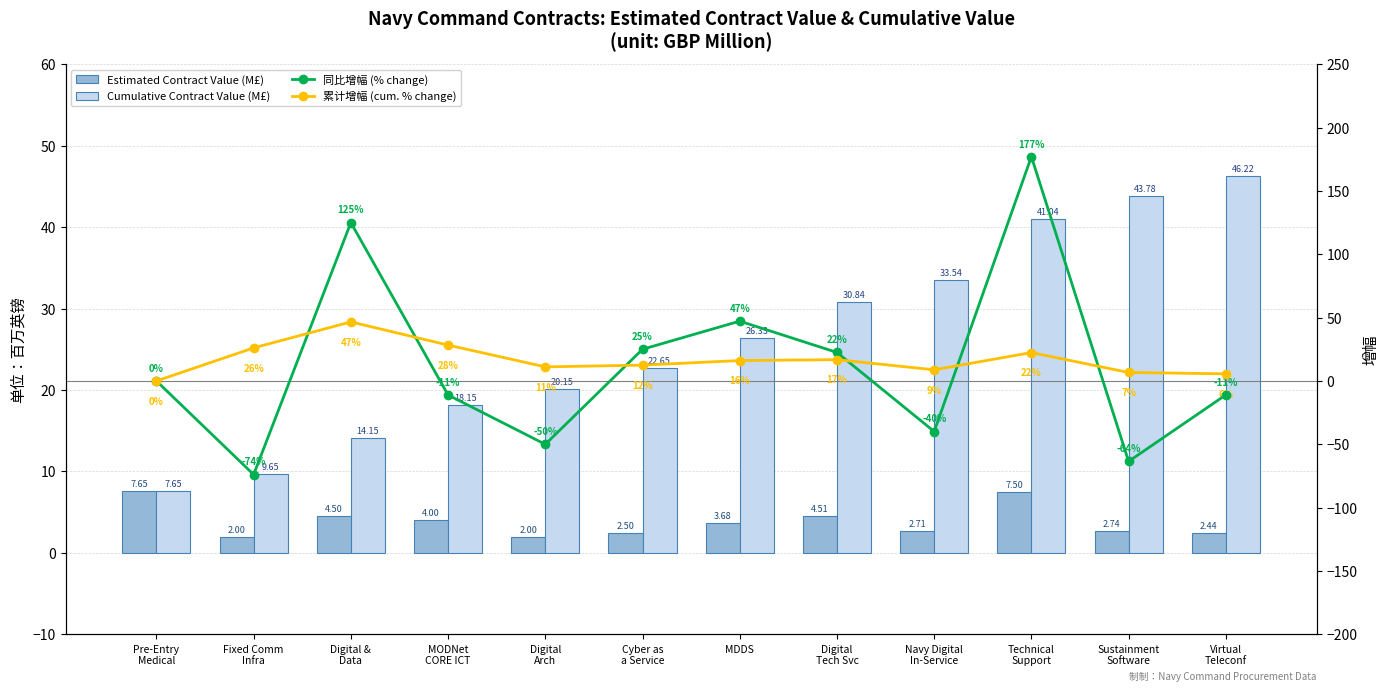

What position from the left is Sustainment
Software?

11